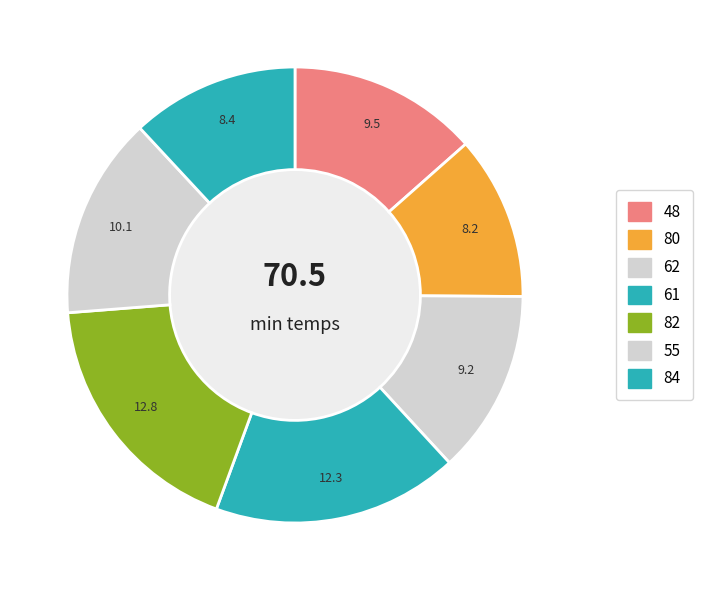

To the nearest percent, what is the average slice percentage?

14%